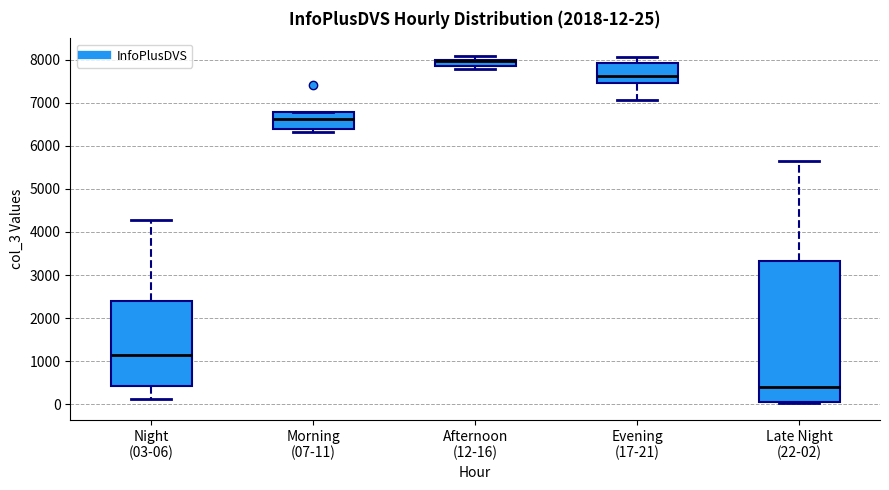

Which box is the tallest, from its lower edge to its upper edge?

Late Night (22-02)